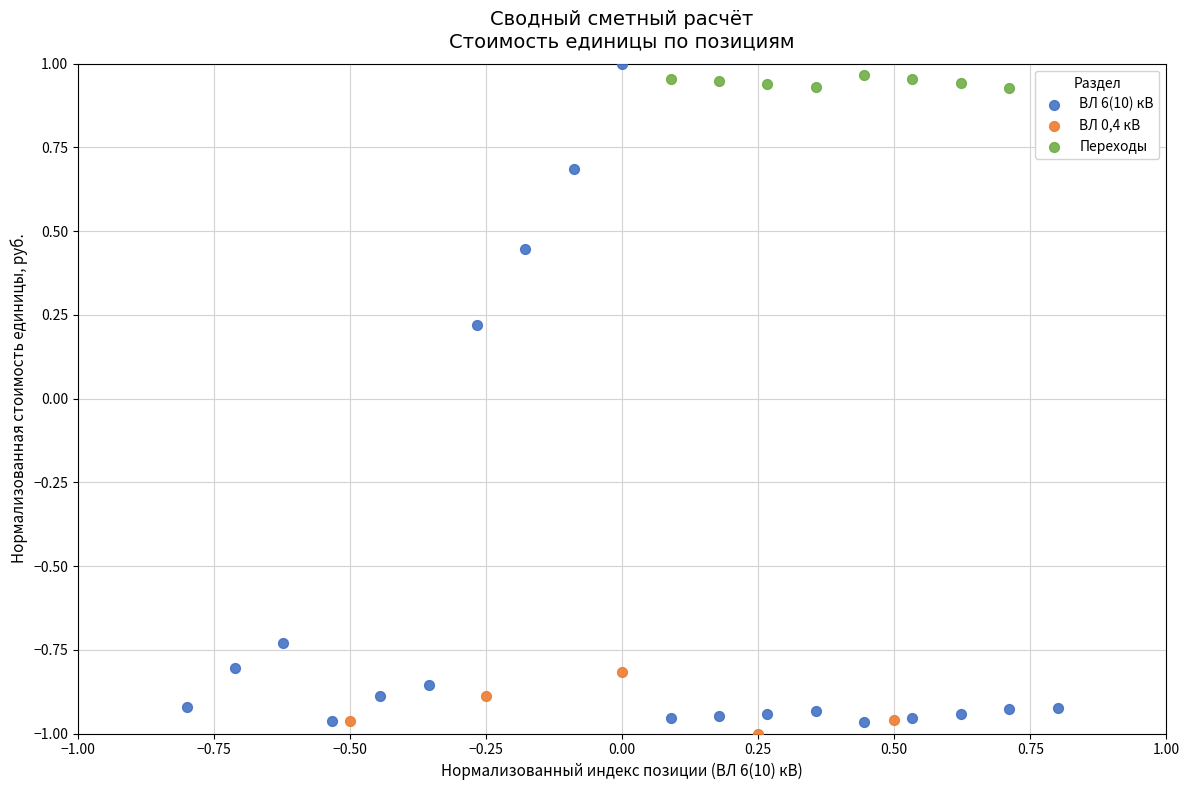

Which series has the widest spread of Y values?

ВЛ 6(10) кВ